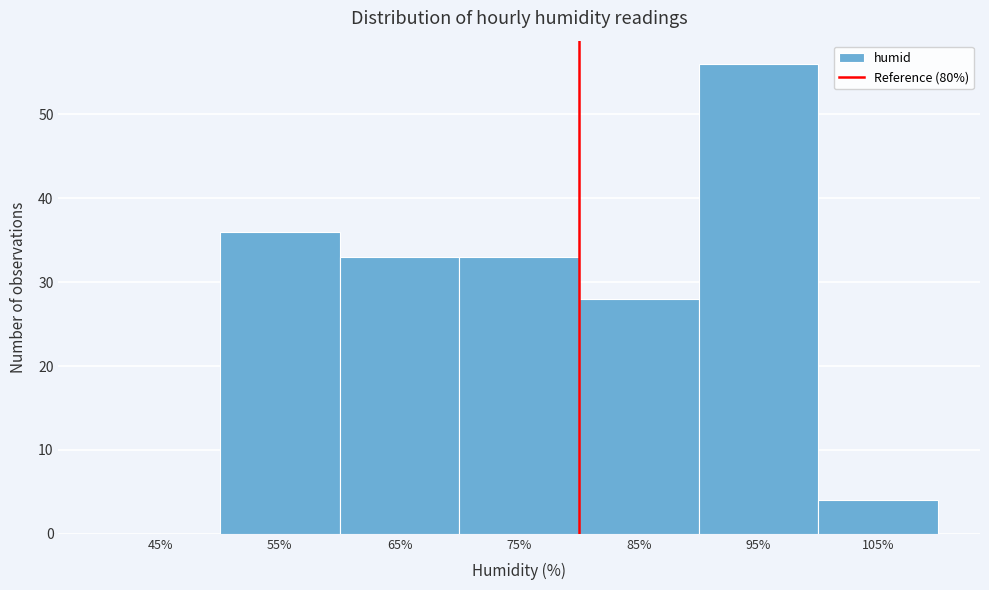

Which range on the x-axis has the tallest bar?

90 to 100